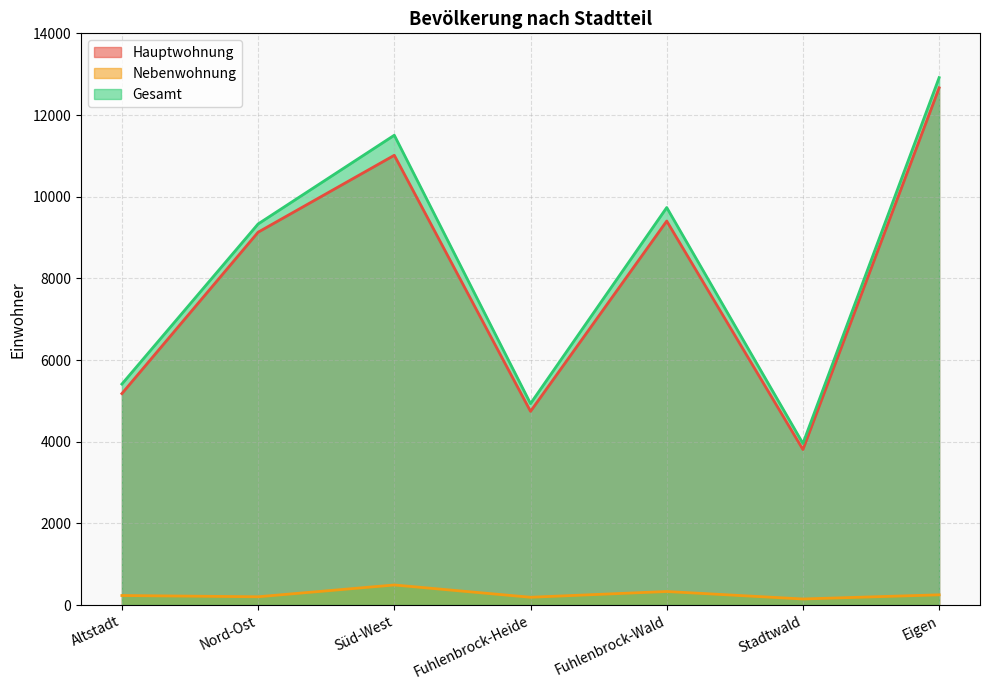

What position from the right is Fuhlenbrock-Wald?

3